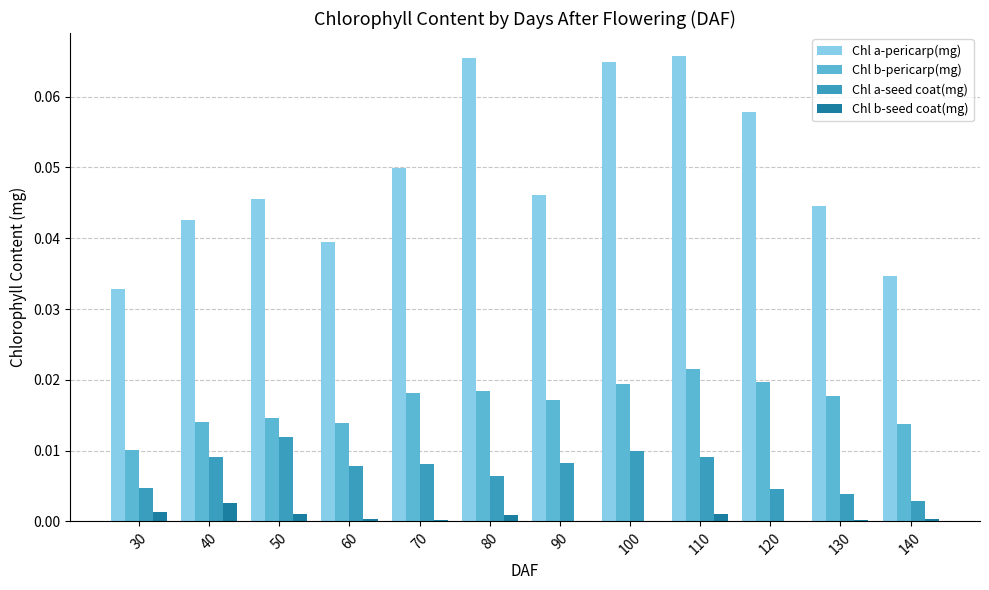

Which category has the highest value in the Chl a-seed coat(mg) series?

50